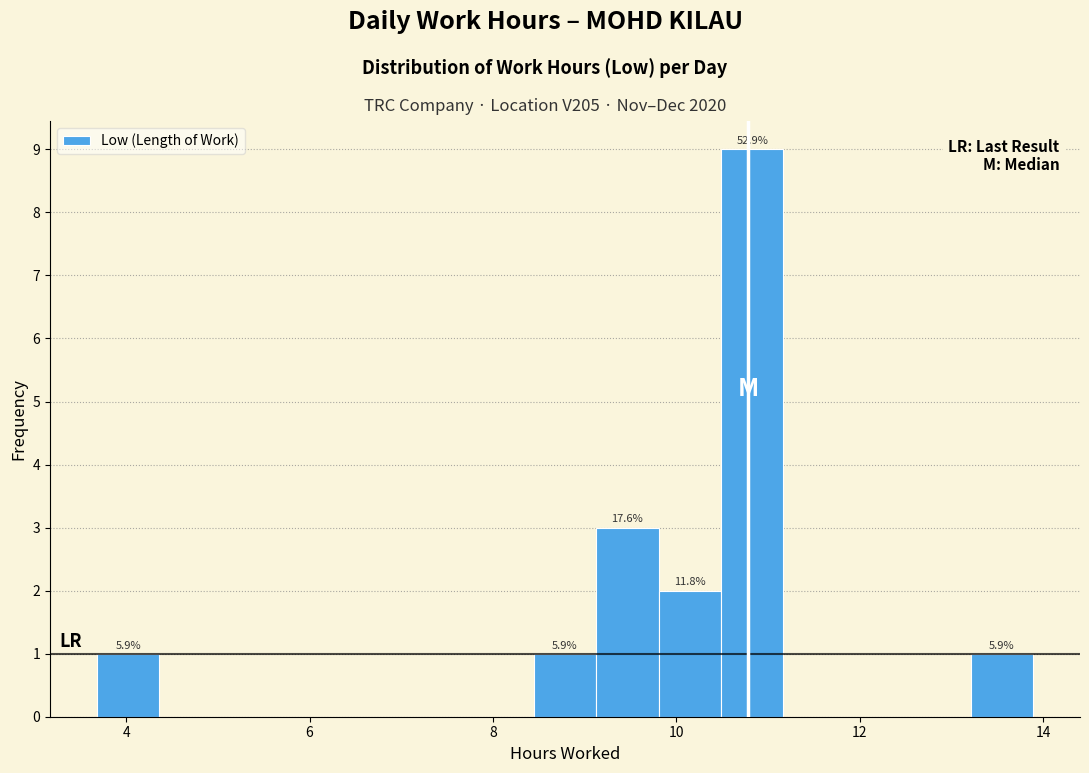

Around what value on the x-axis is the tallest bar? Give the approximate position of its centre, as read against the axis.

10.8